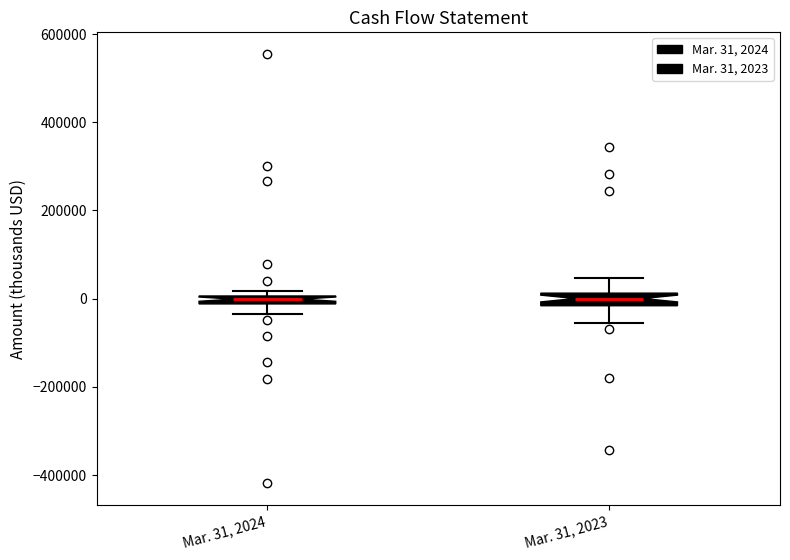

Where does the lower whisker of the box for Mar. 31, 2024 end on the y-axis? The values are not printed on the chart, so give them approximately, as read against the axis.

-40000